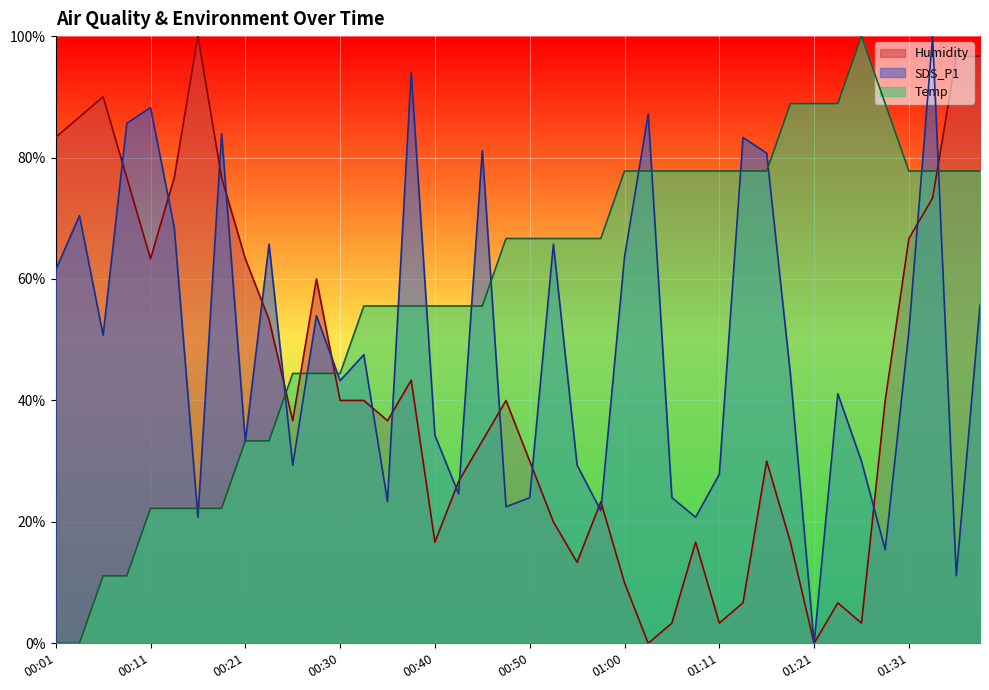

How many categories are shown in the chart?

40